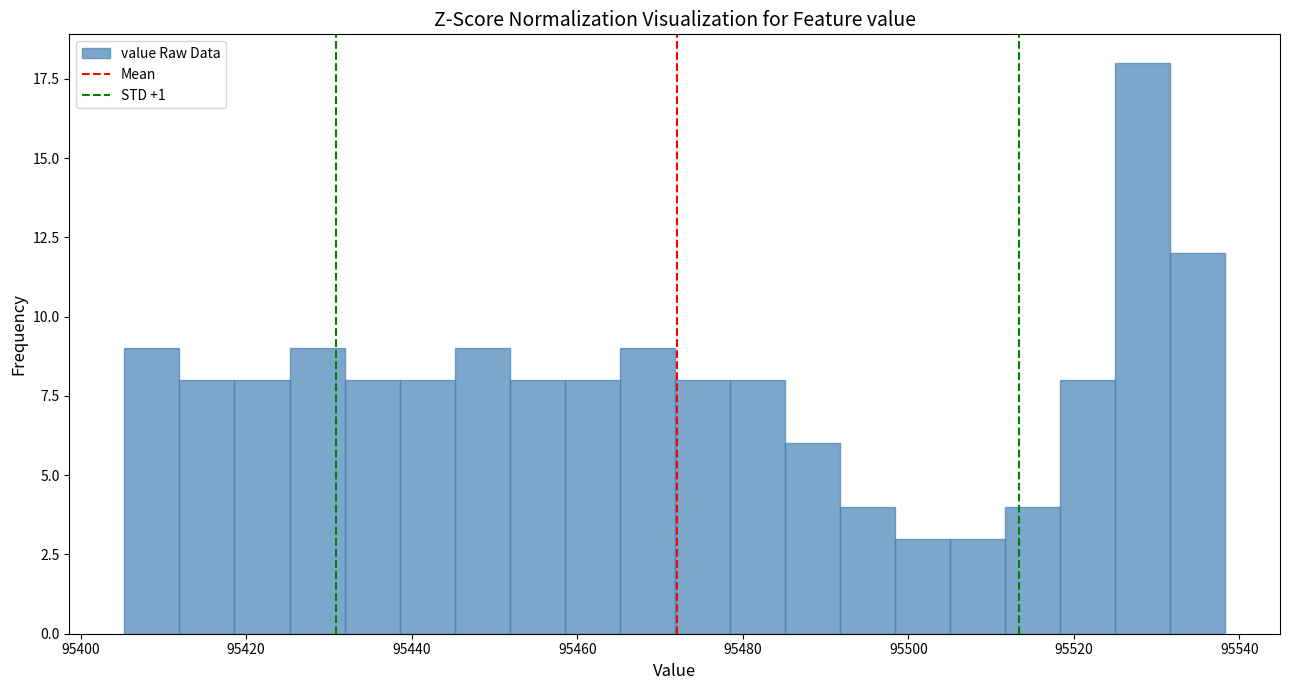

Around what value on the x-axis is the tallest bar? Give the approximate position of its centre, as read against the axis.

95528